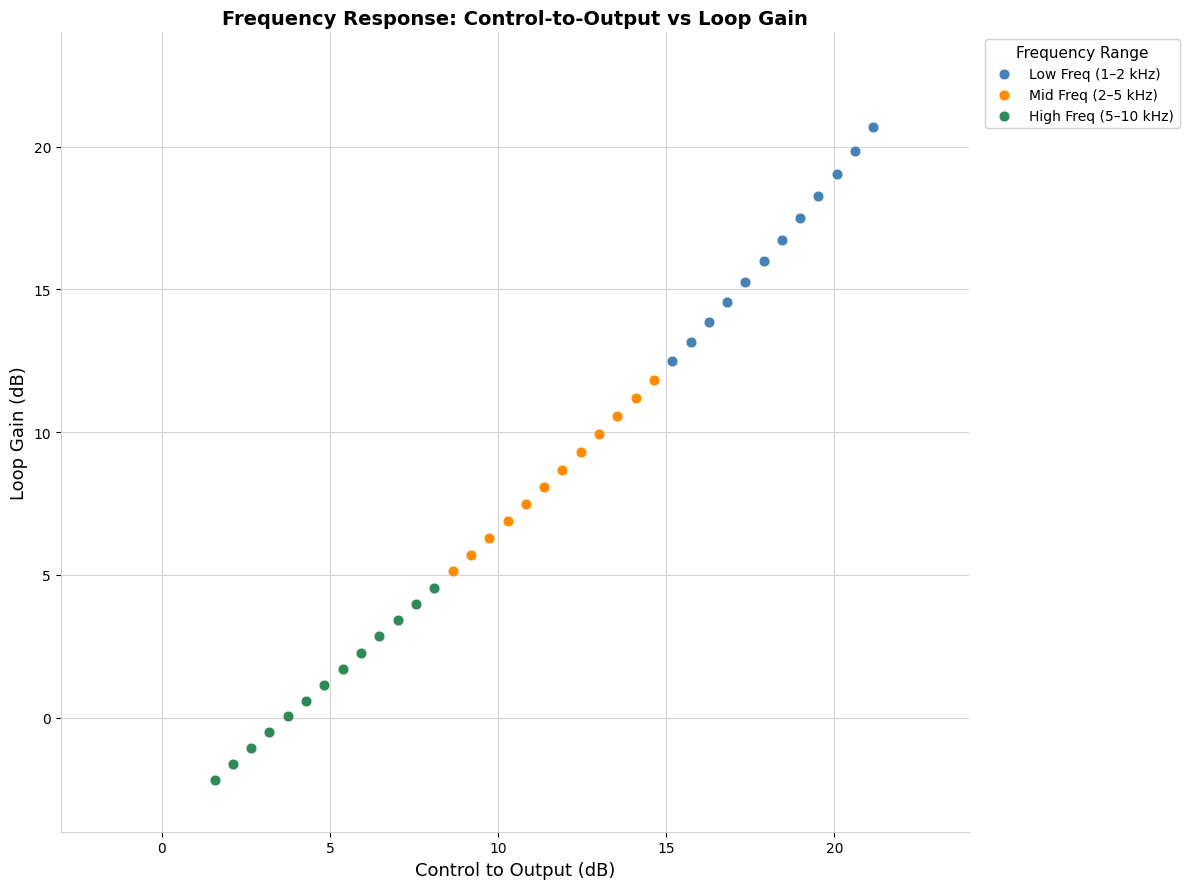

Which series reaches the maximum Y coordinate?

Low Freq (1–2 kHz)